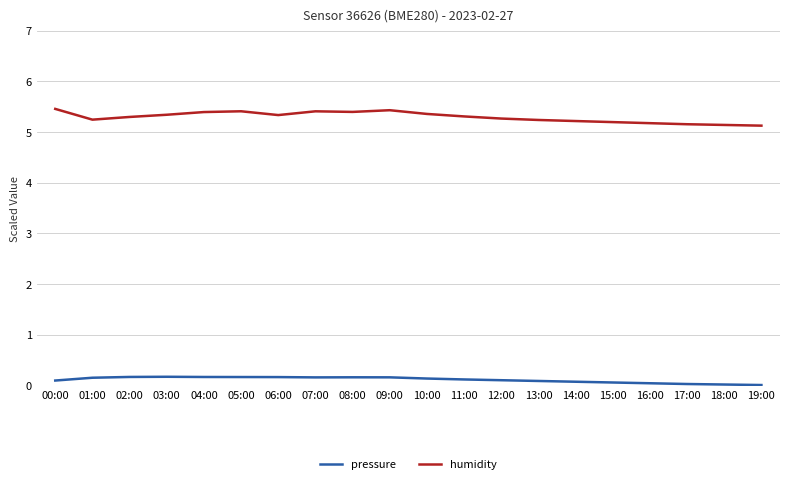

Which series has the largest total across all categories?

humidity